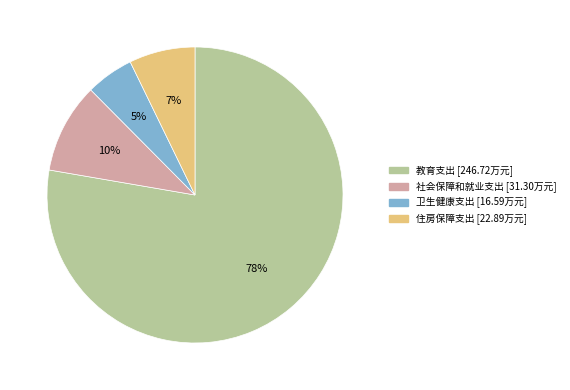

What is the ratio of the value at 住房保障支出 to the value at 卫生健康支出?

1.4